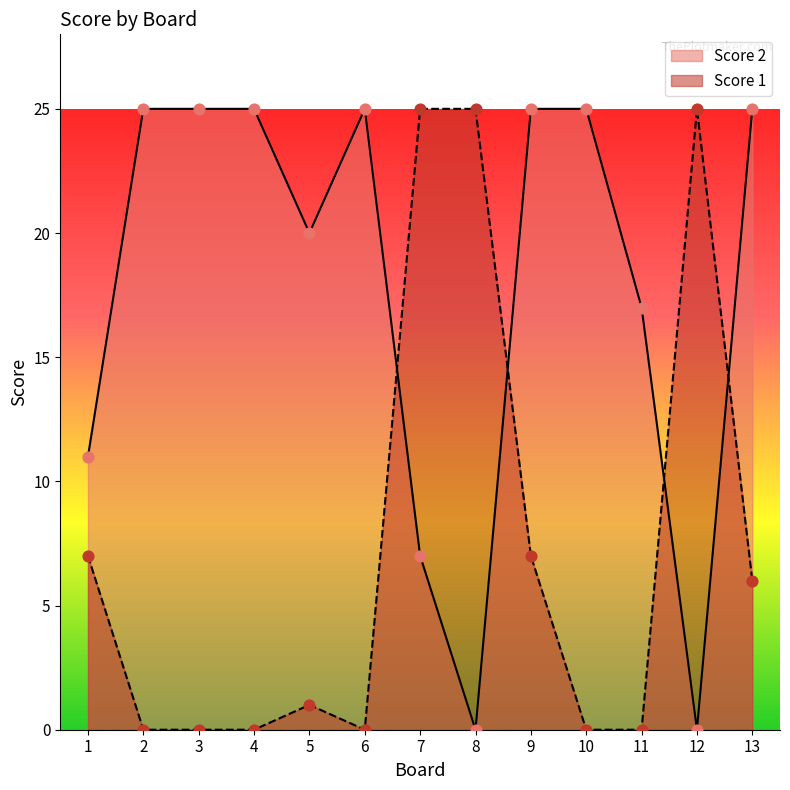

Is the value of Score 2 at 10 greater than the value of Score 1 at 13?

Yes